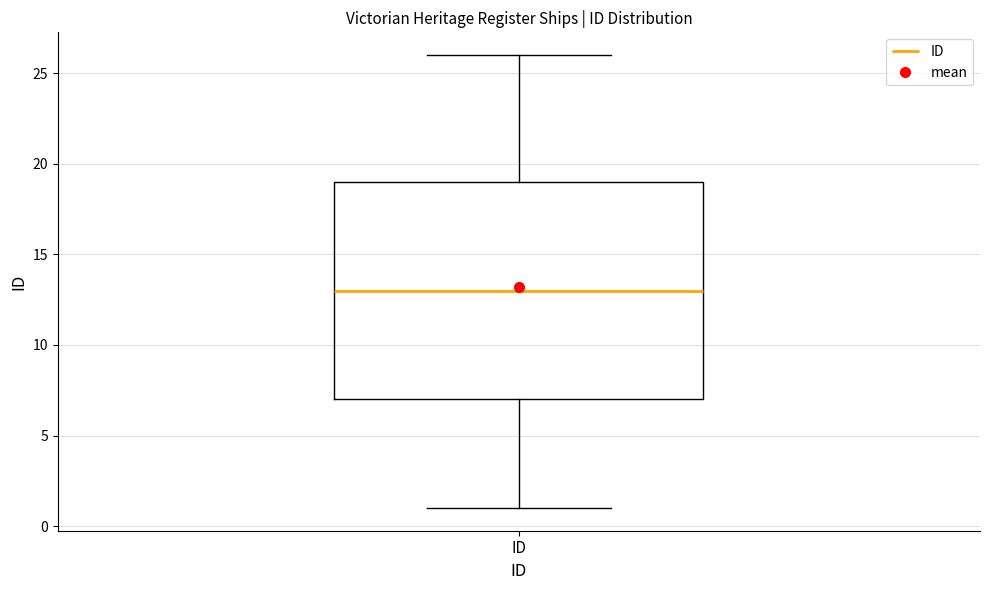

Transcribe this box plot: give where the median line is, the range the box spans, and where the two whiskers end, as read against the y-axis. The values are not printed on the chart, so give them approximately, as read against the axis.

median 13, box 7 to 19, whiskers 1 to 26